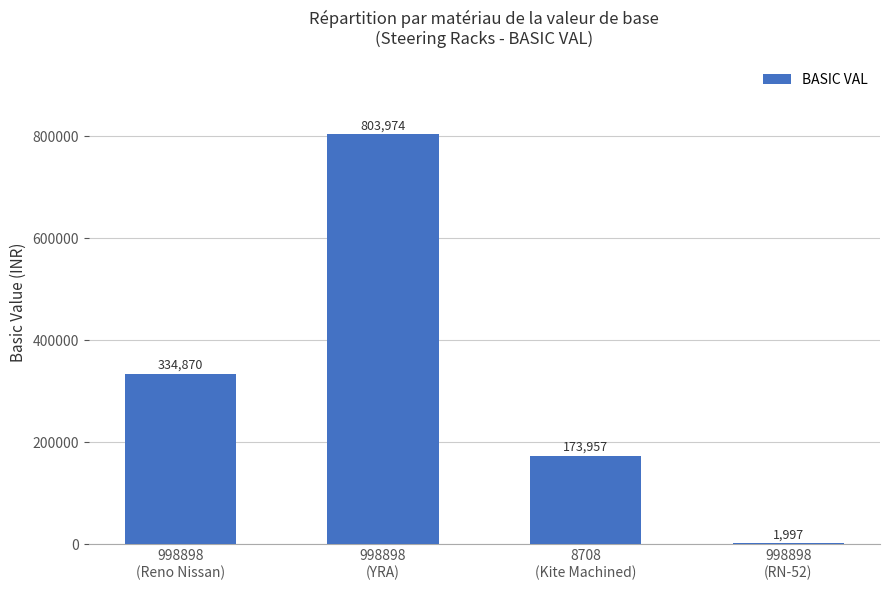

How many values are between 173957 and 803974?

3